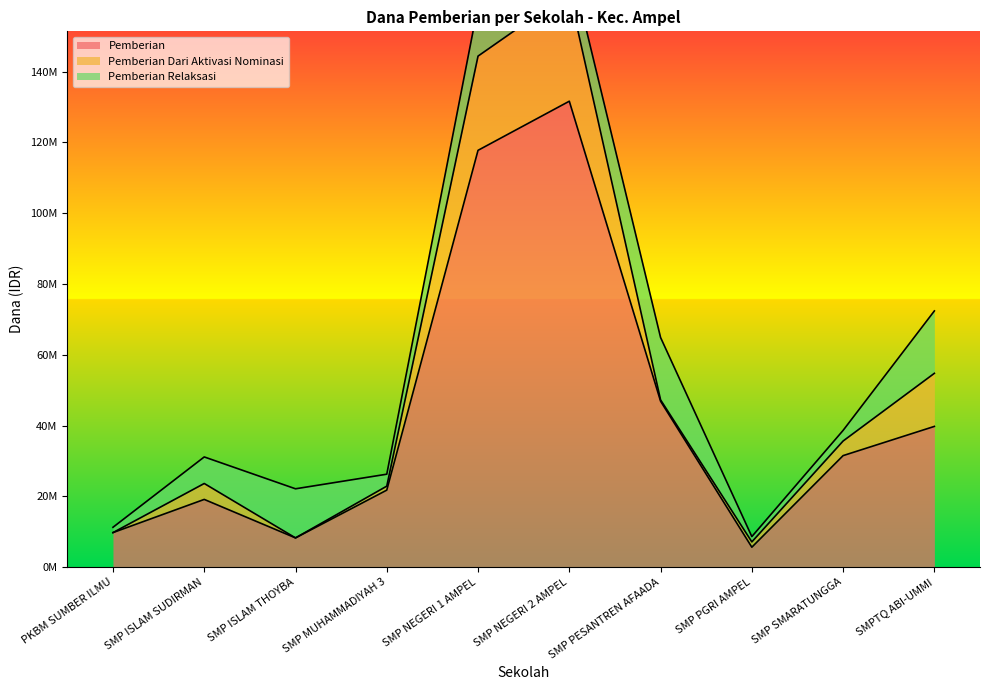

The Pemberian Relaksasi series shows 17625000 at SMPTQ ABI-UMMI. True or false?

True